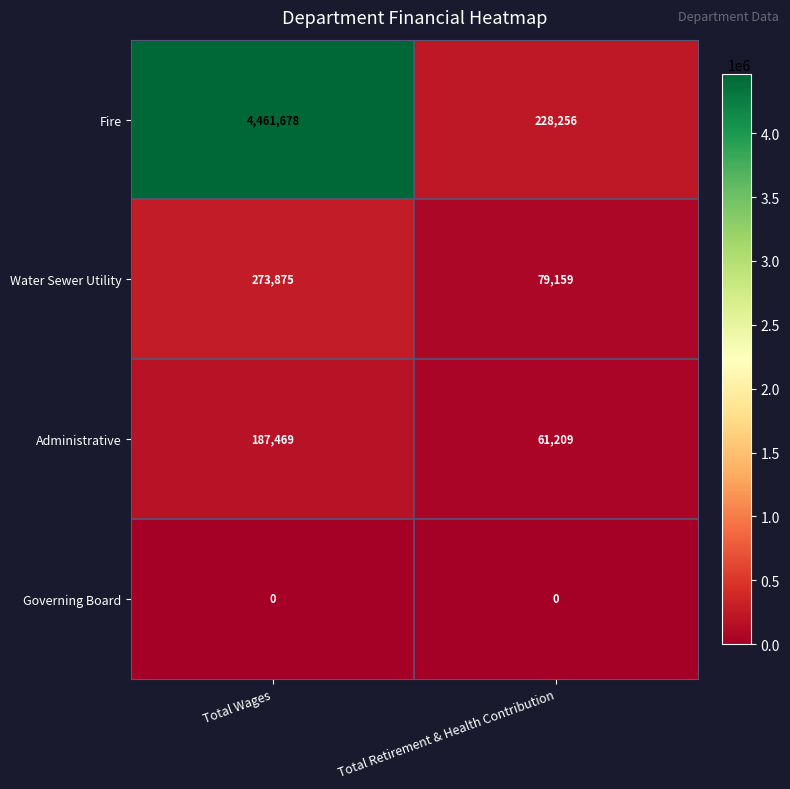

At Total Wages, list the series in order from smallest to largest.

Governing Board, Administrative, Water Sewer Utility, Fire